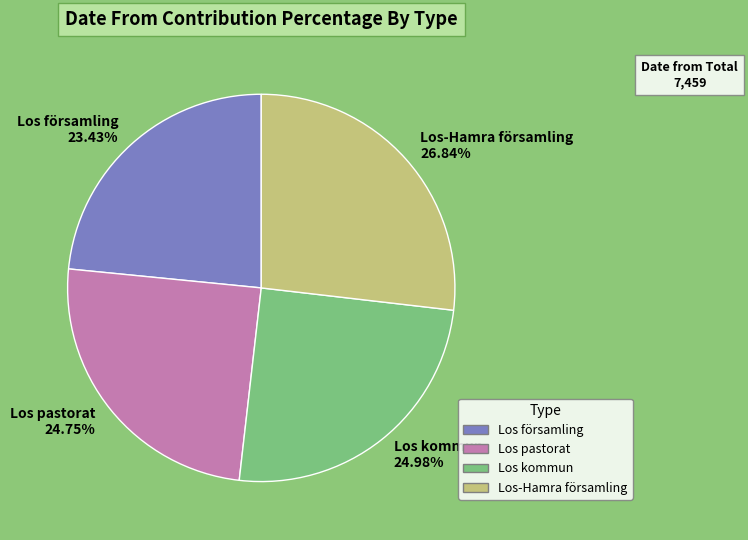

How many segments does this pie chart have?

4